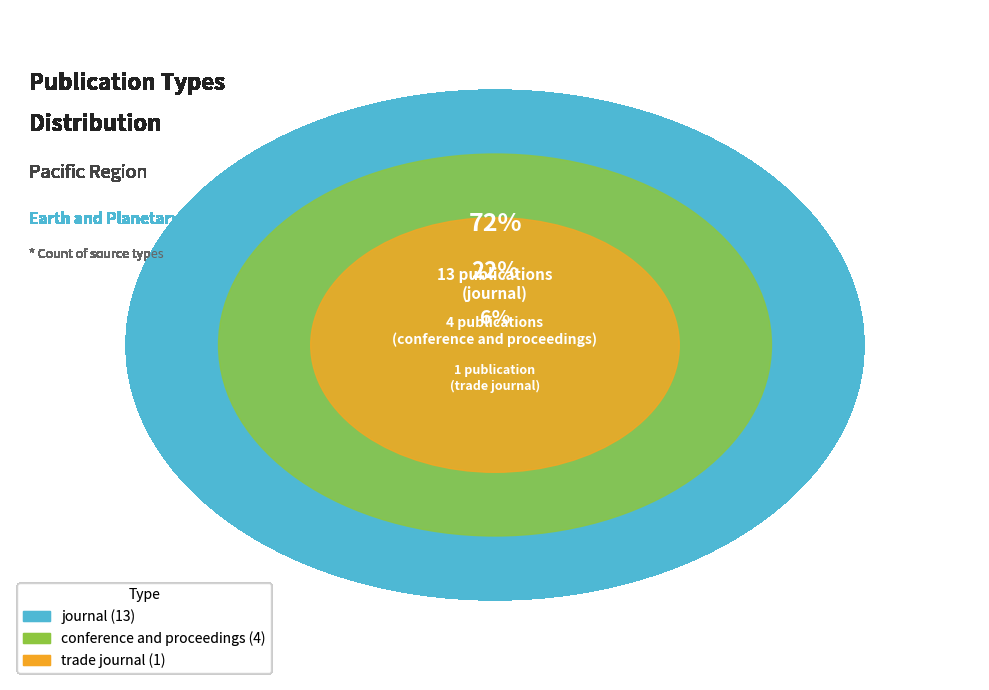

To the nearest percent, what portion does trade journal represent?

6%